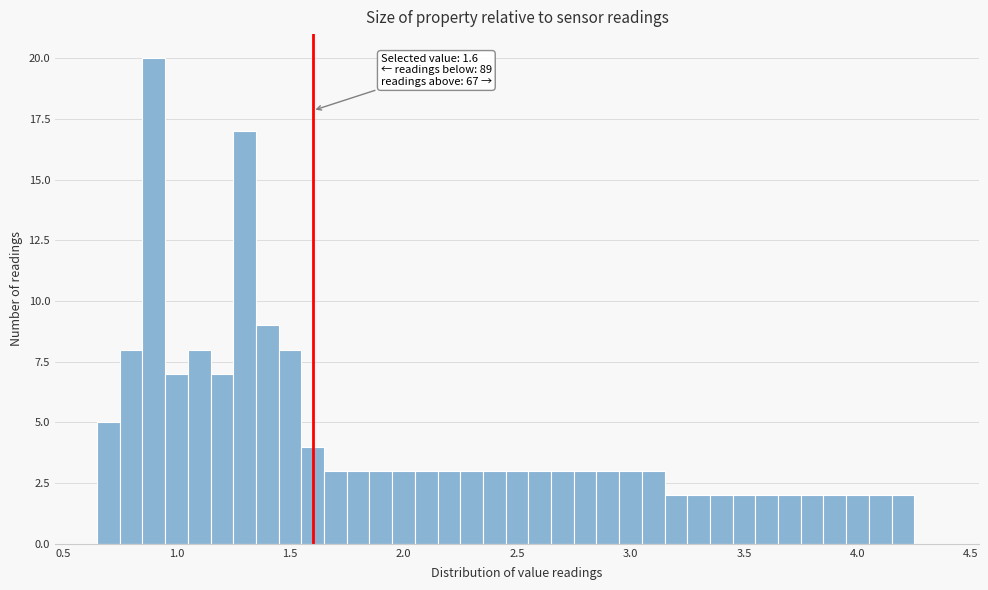

Read against the x-axis, roughly where is the centre of the tallest bar?

0.90